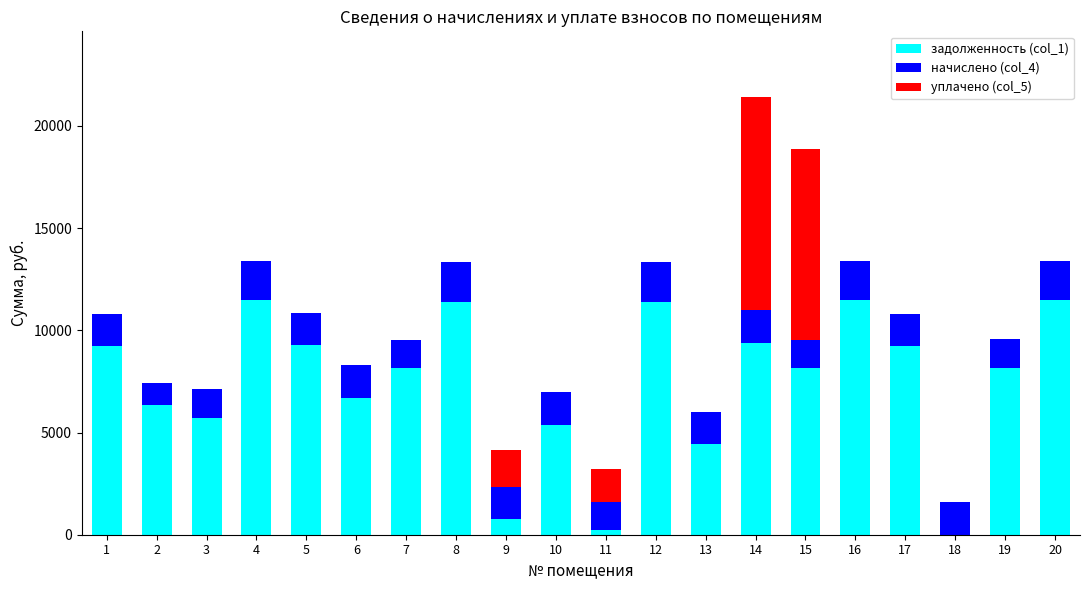

At which category is the sum across all series the highest?

14